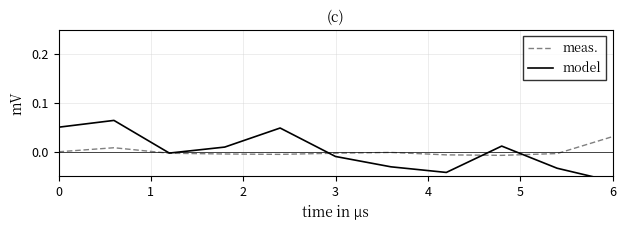

How many series are shown in this chart?

2